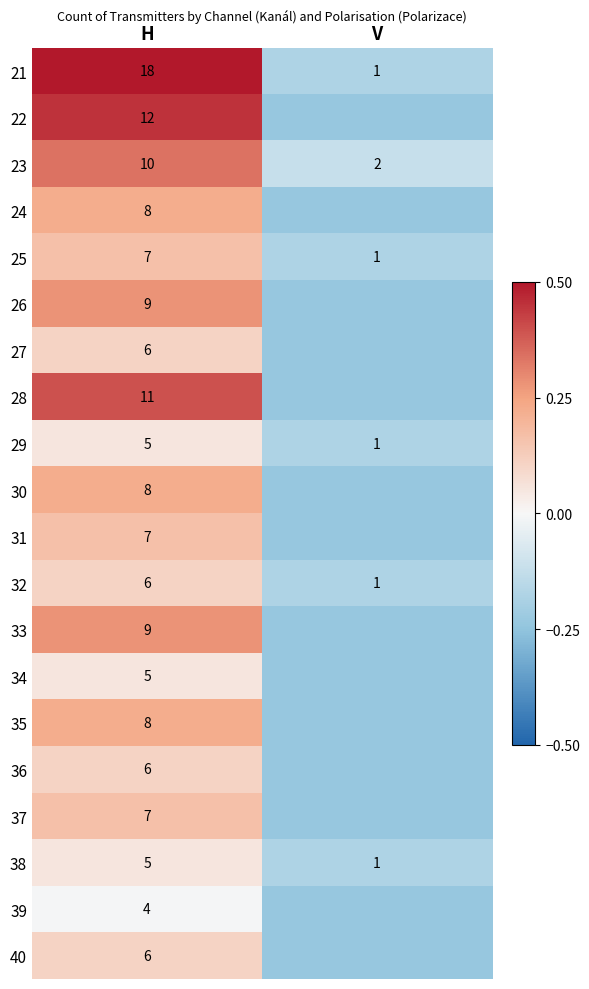

Is the value of 38 at V greater than the value of 23 at H?

No